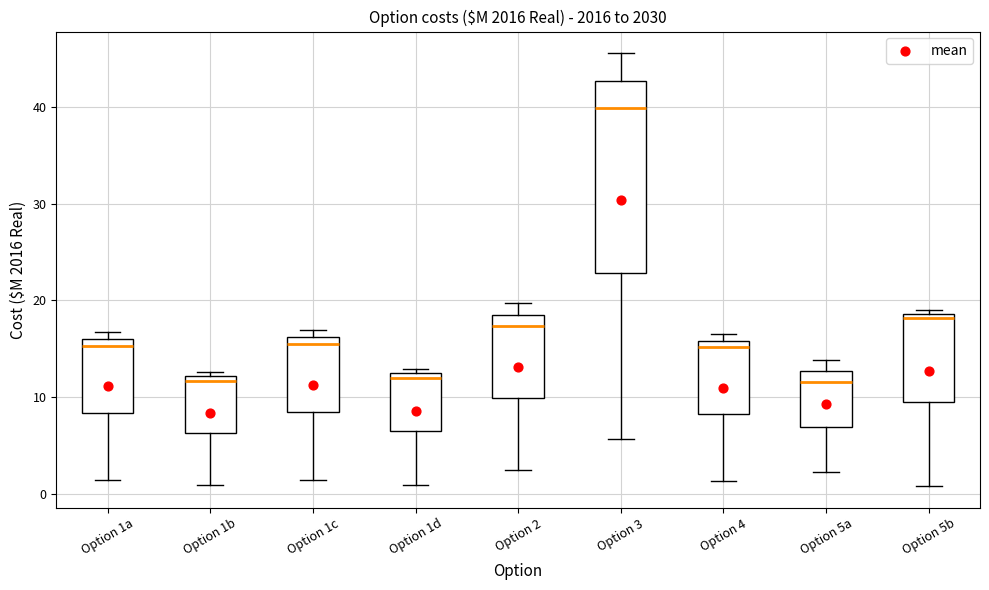

Which box has the highest median line?

Option 3